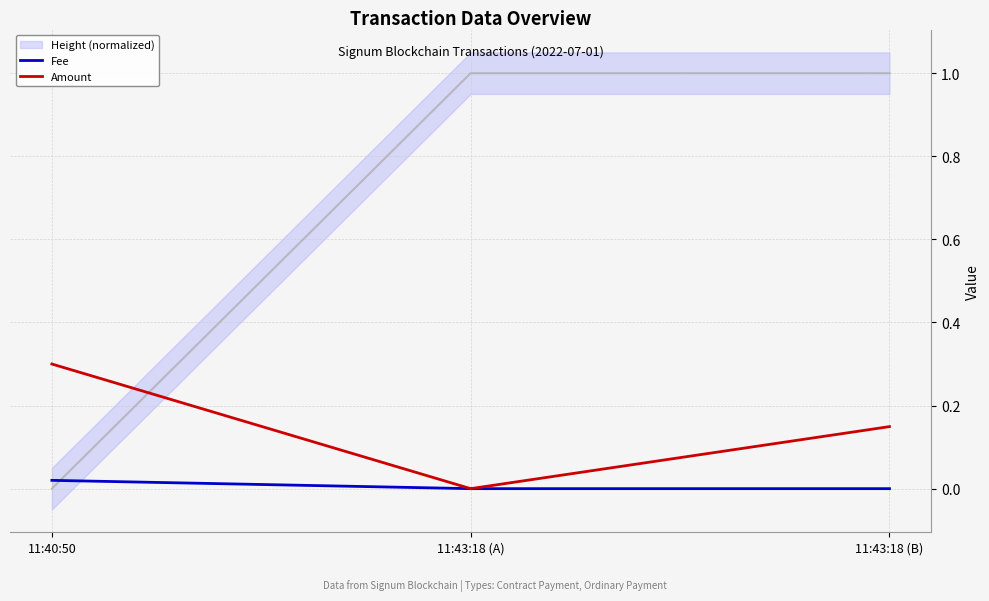

Rank the categories by Fee value from lowest to highest.

11:43:18 (A), 11:43:18 (B), 11:40:50